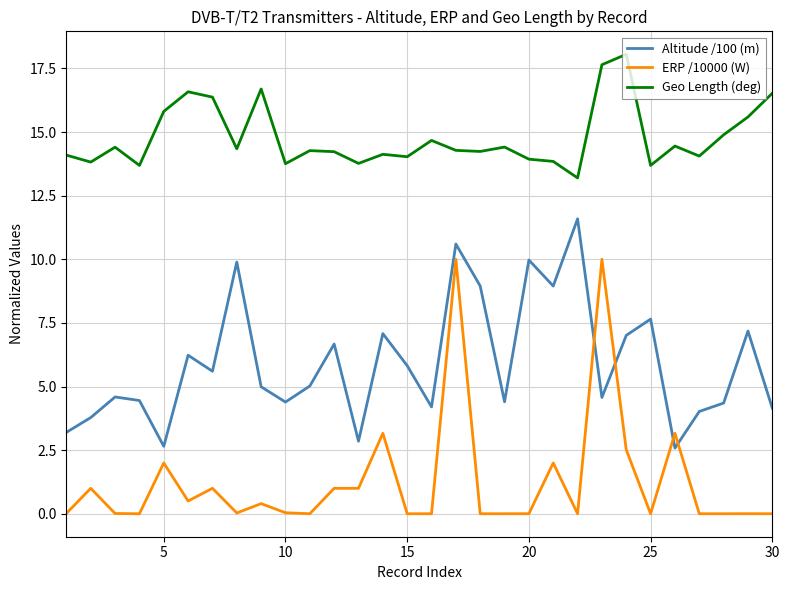

What is the difference between the maximum and minimum values in the Altitude /100 (m) series?

9.0